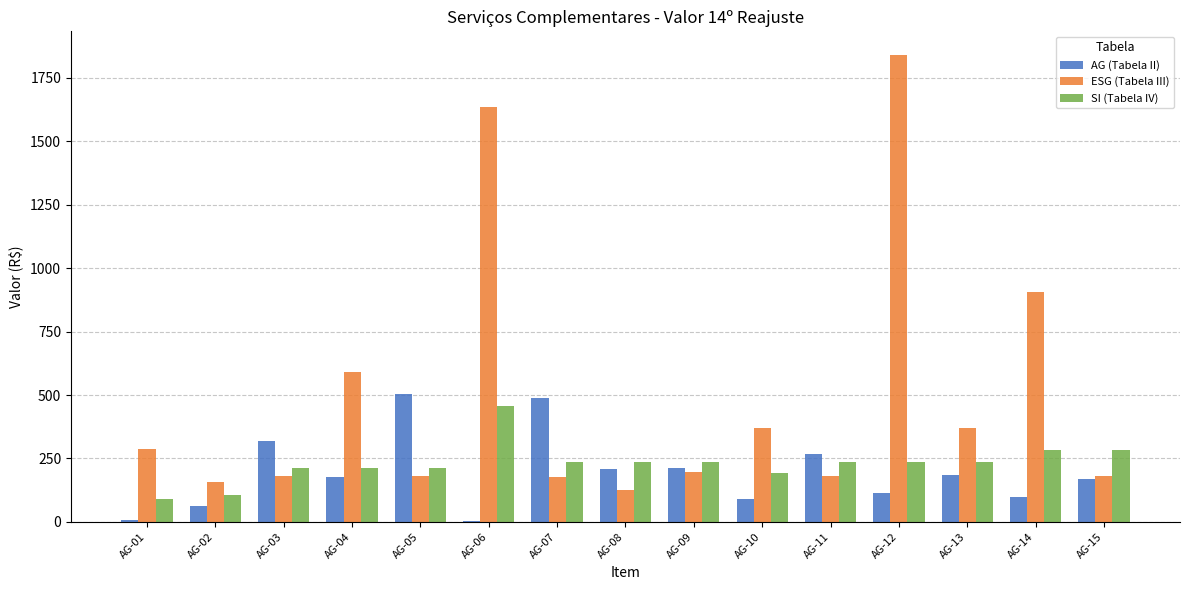

At which label does SI (Tabela IV) reach its peak?

AG-06